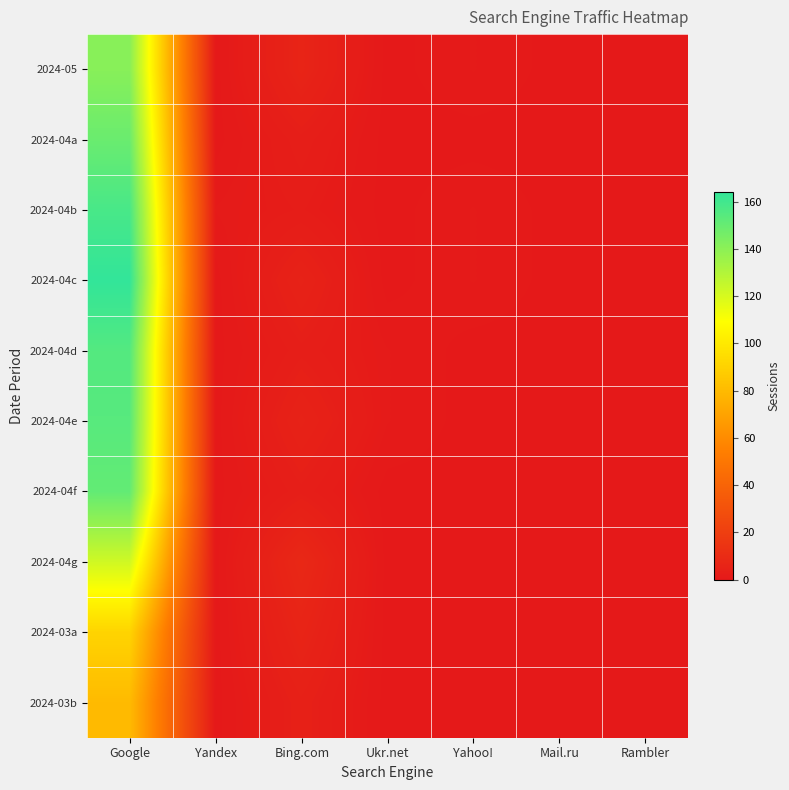

Which series has the largest range (max minus min)?

2024-04c